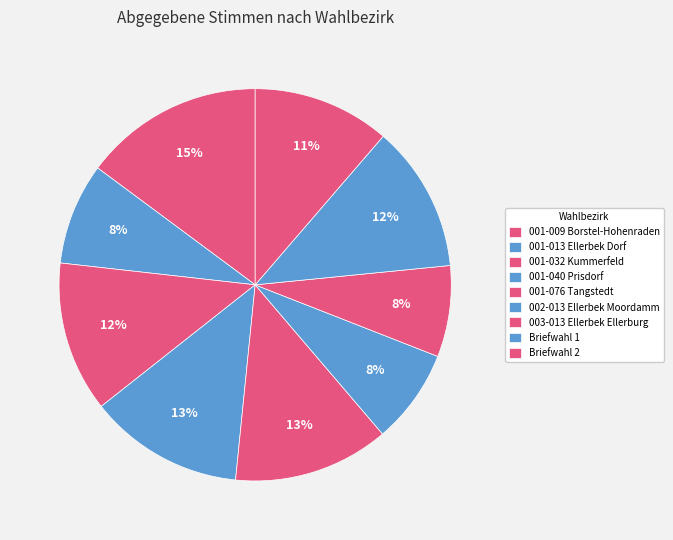

How many segments does this pie chart have?

9